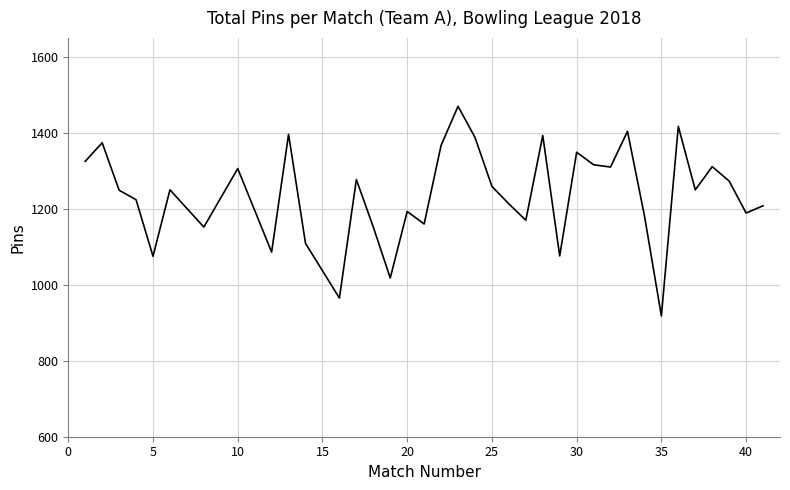

What is the difference between the maximum and minimum values?

552